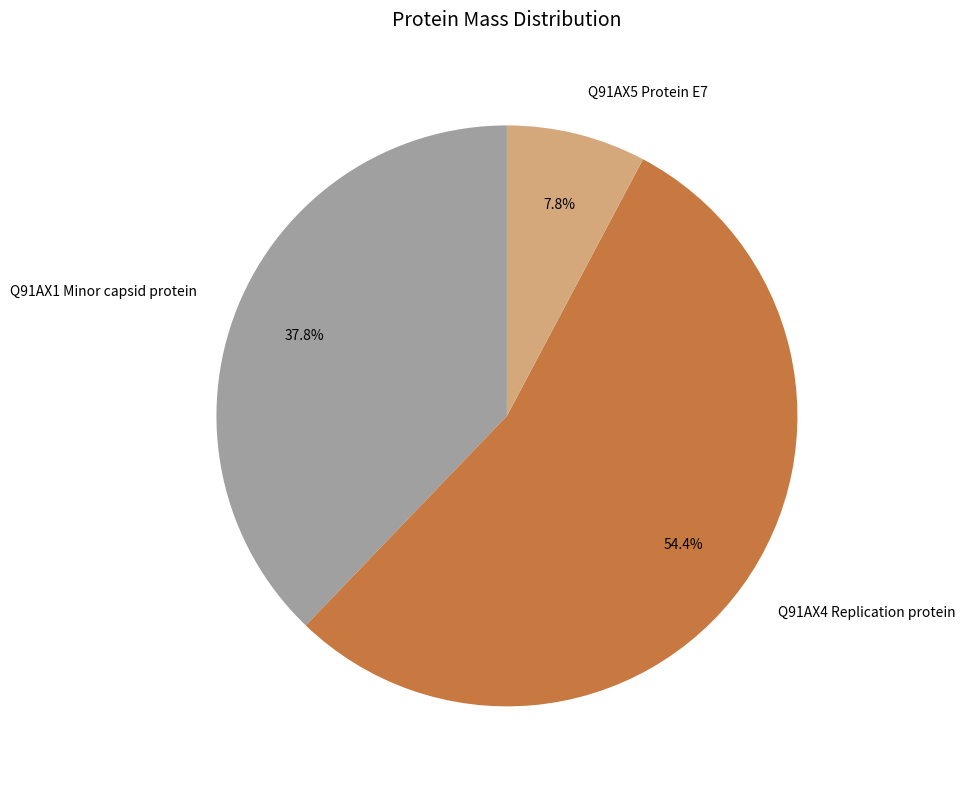

To the nearest percent, what portion does Q91AX5 Protein E7 represent?

8%